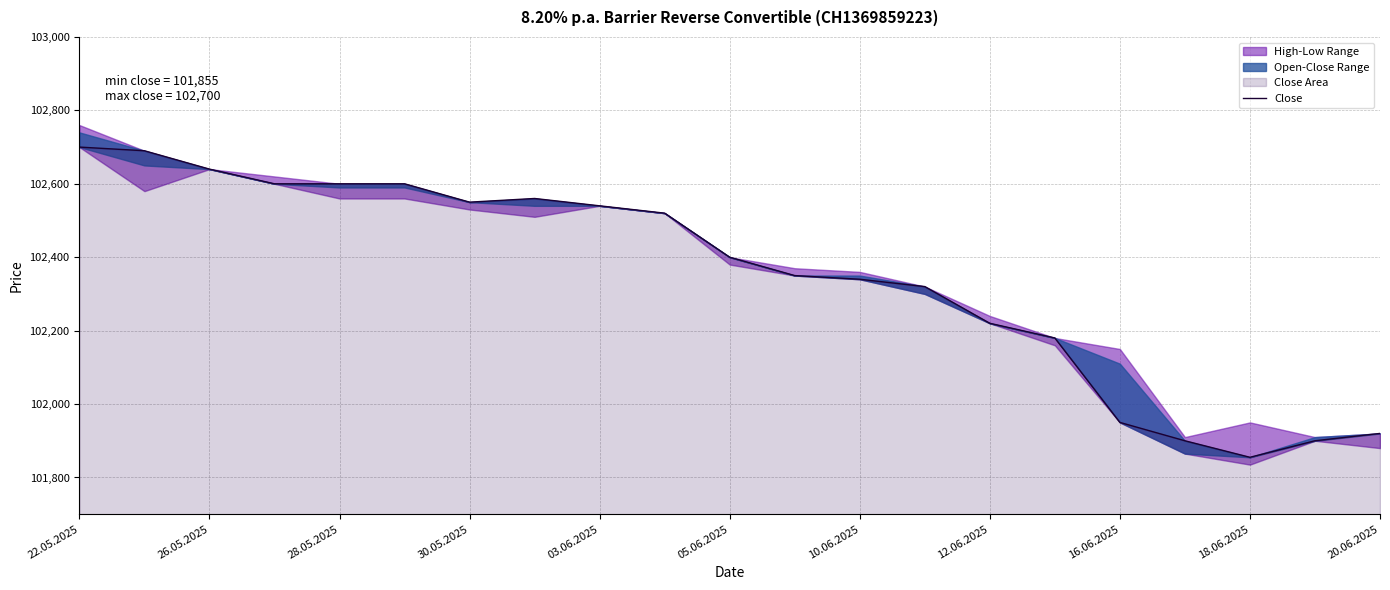

Does the chart have visible grid lines?

Yes